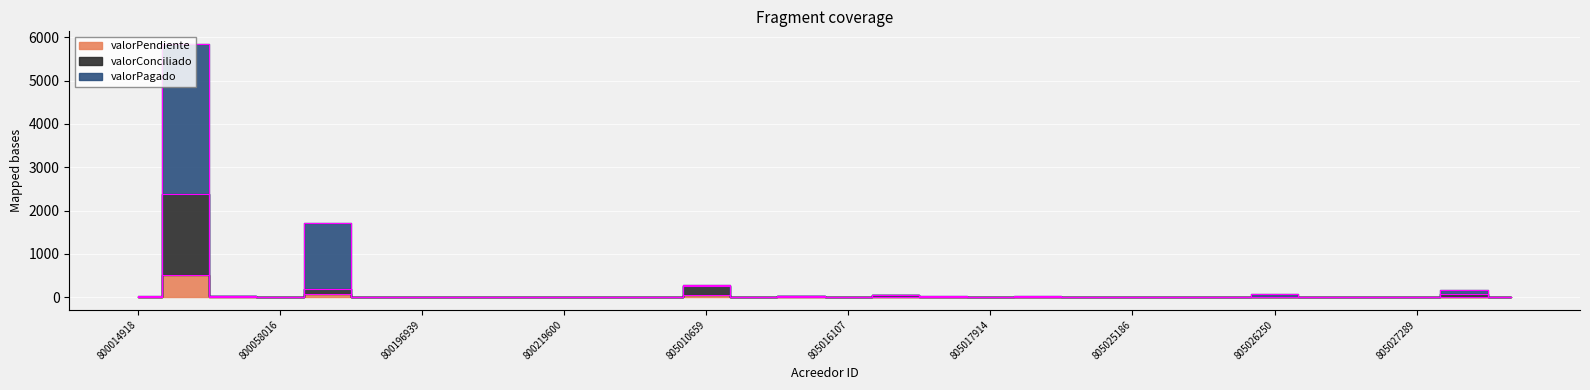

True or false: valorPagado and valorPendiente intersect in this chart.

False